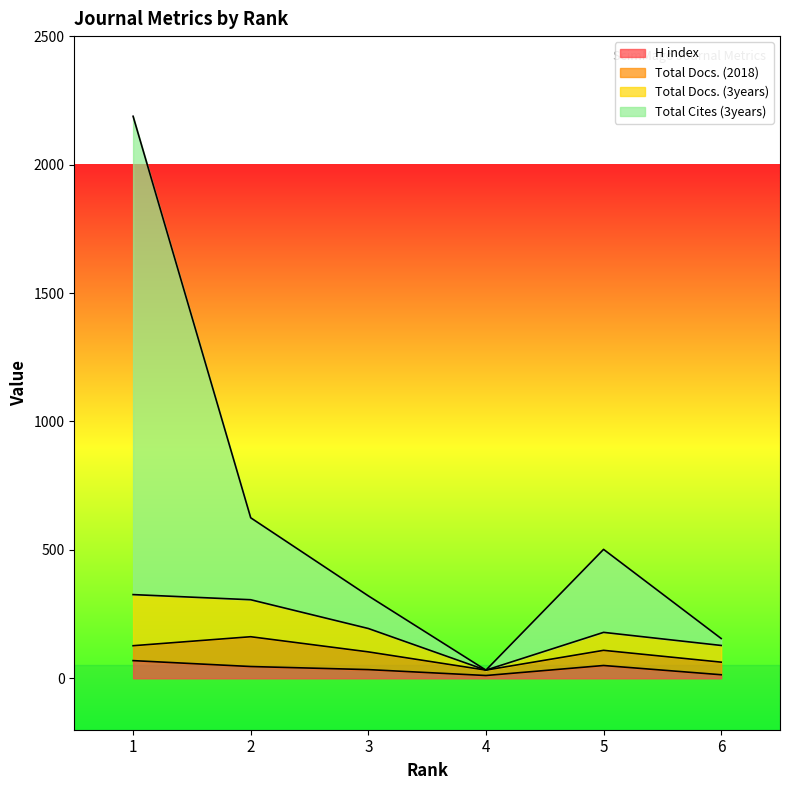

What is the difference between the maximum and minimum values in the H index series?

58